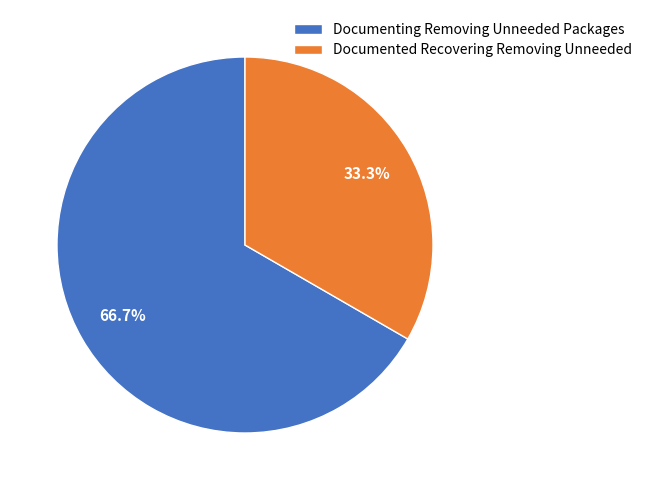

What is the largest slice in the pie chart?

Documenting Removing Unneeded Packages